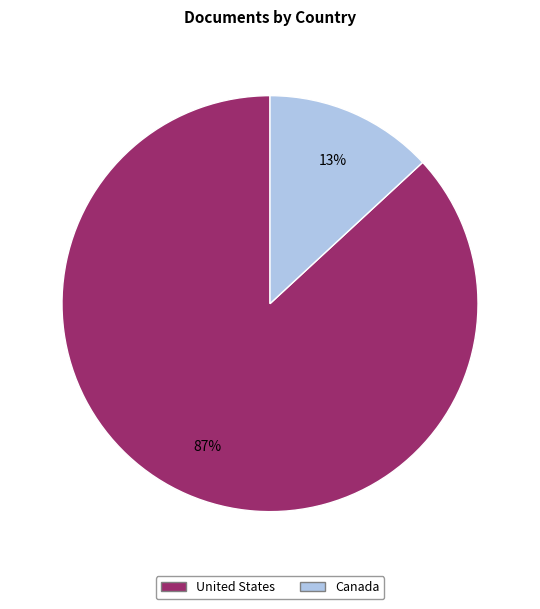

Count the number of slices in the pie.

2